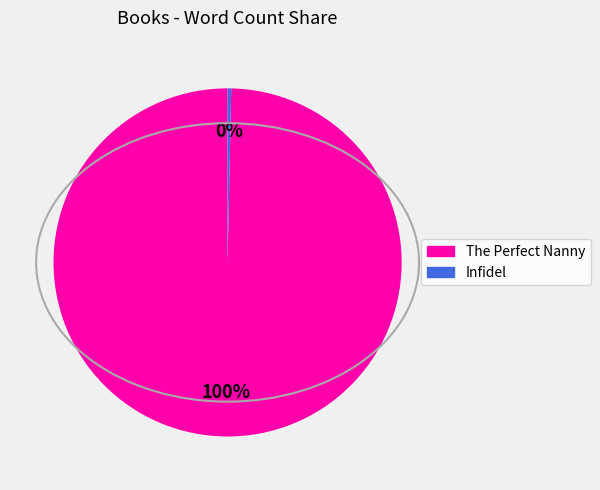

Rank the categories by value from highest to lowest.

The Perfect Nanny, Infidel